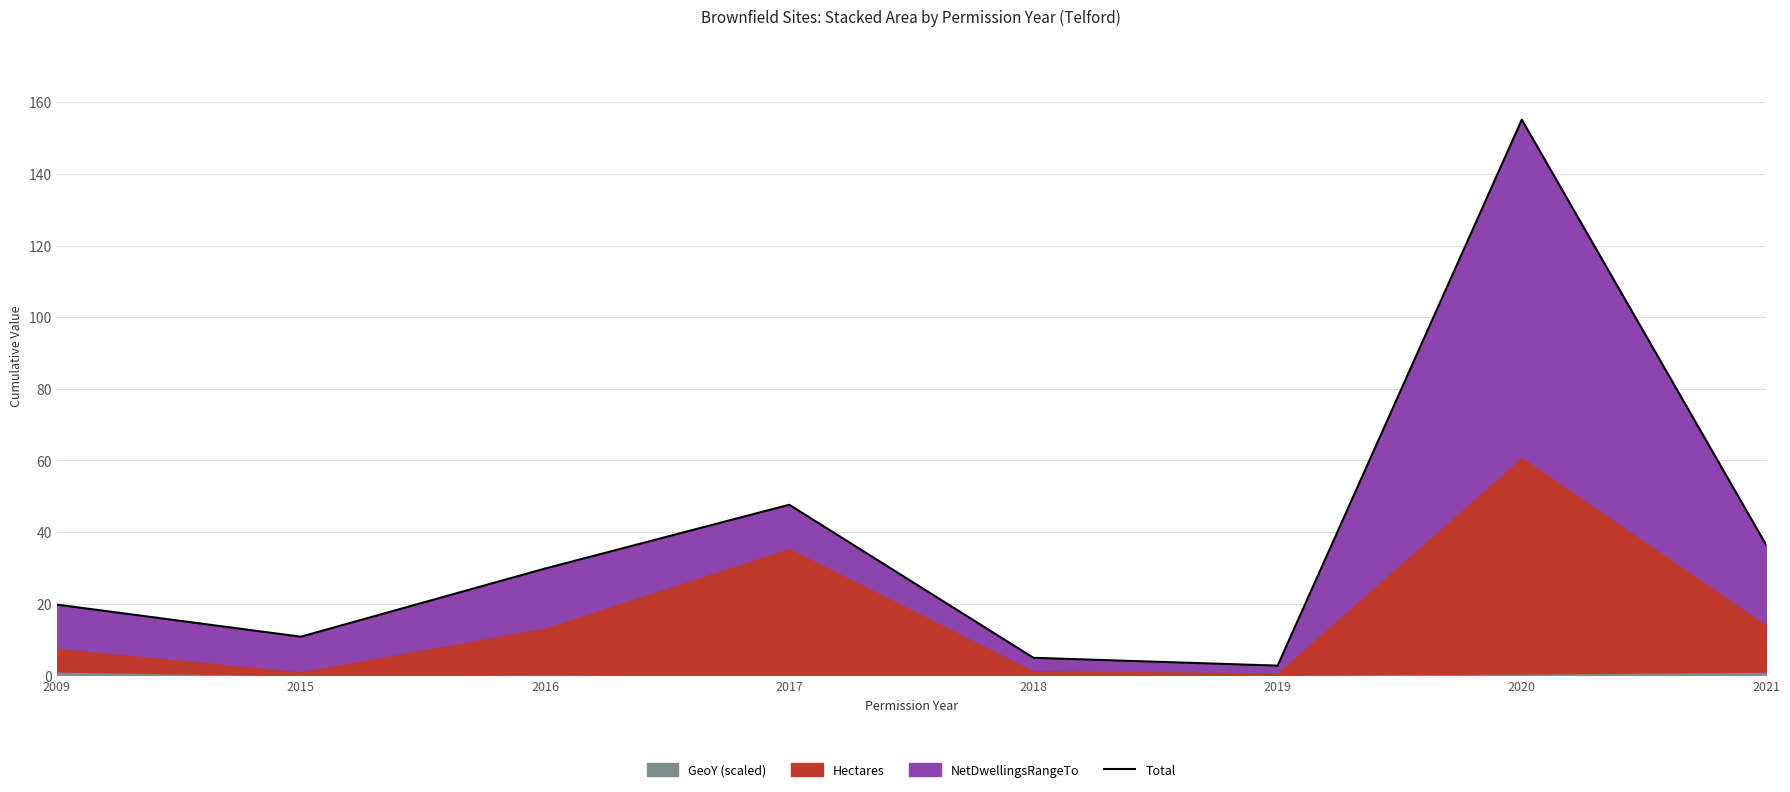

Does the chart display data point markers on the line(s)?

No